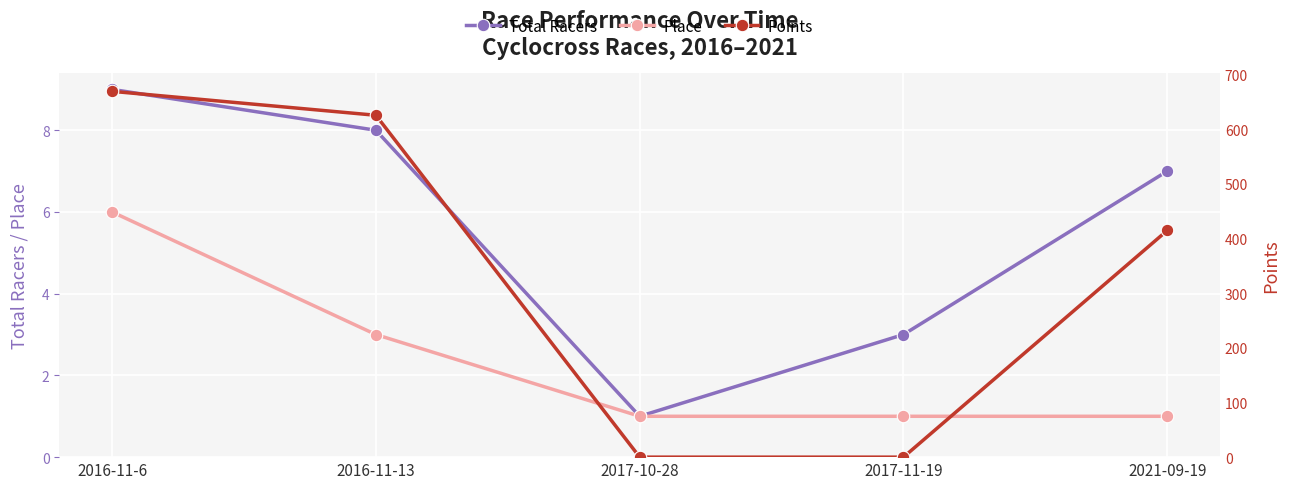

How many lines are shown in the chart?

3